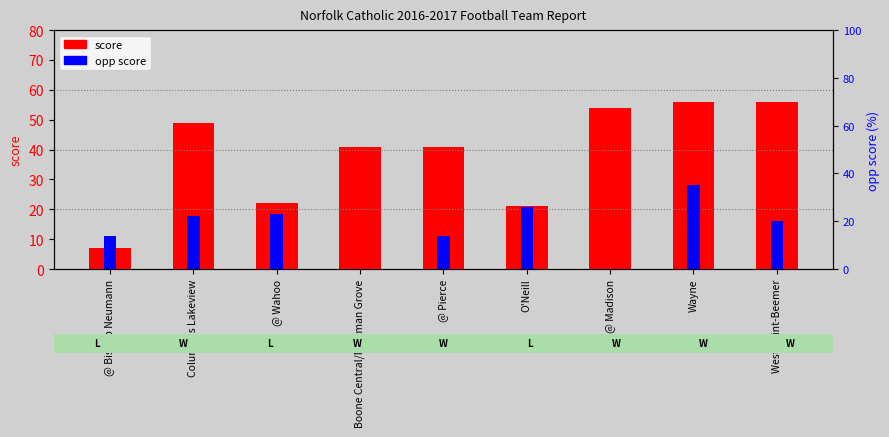

What are all the series names shown in the legend?

score, opp score